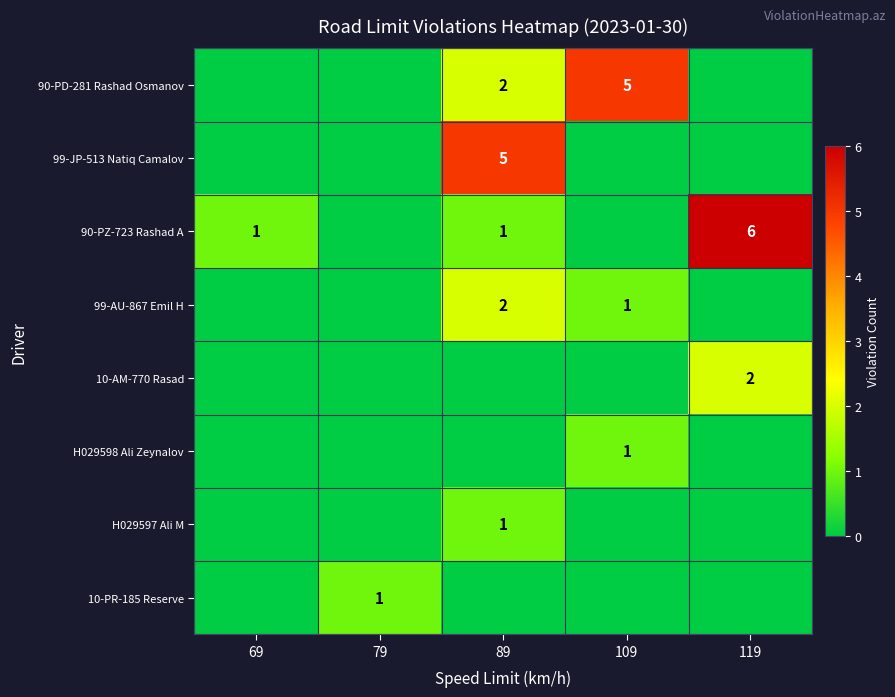

True or false: 90-PD-281 Rashad Osmanov has a value of 3 at 89.

False